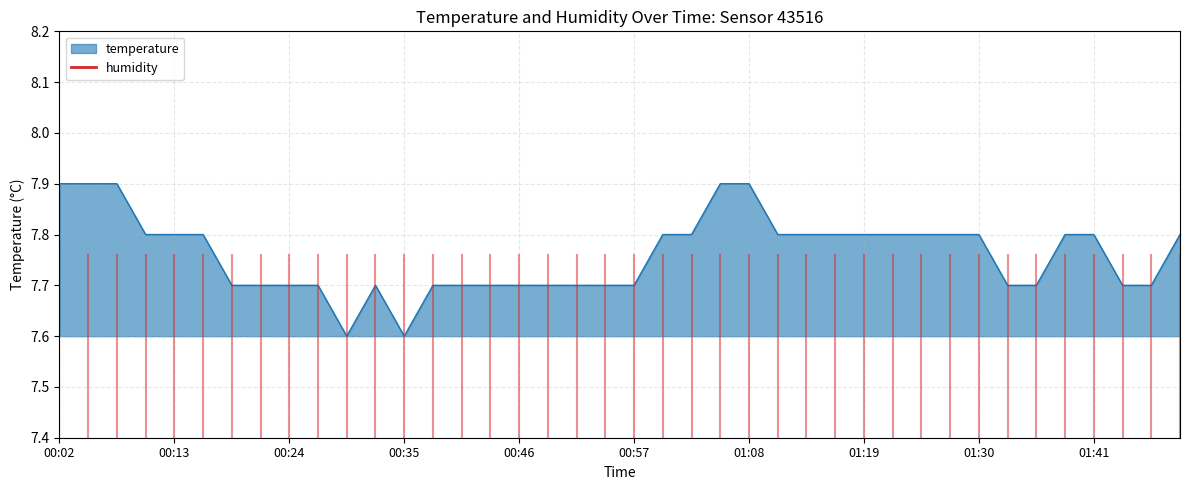

What is the difference between the maximum and minimum values?

0.3